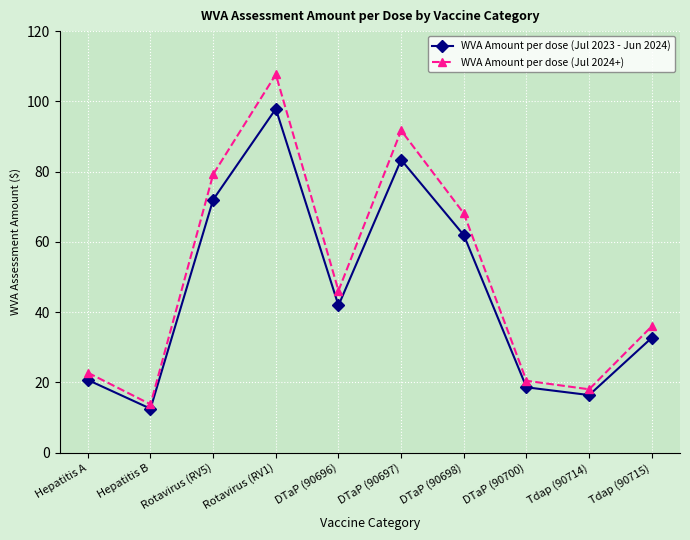

Where is WVA Amount per dose (Jul 2024+) nearest to the value 60?

DTaP (90698)